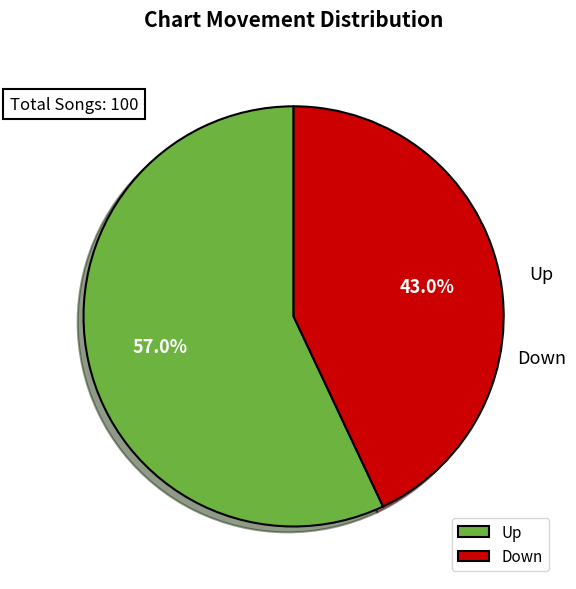

Which category has the smallest portion of the pie?

down